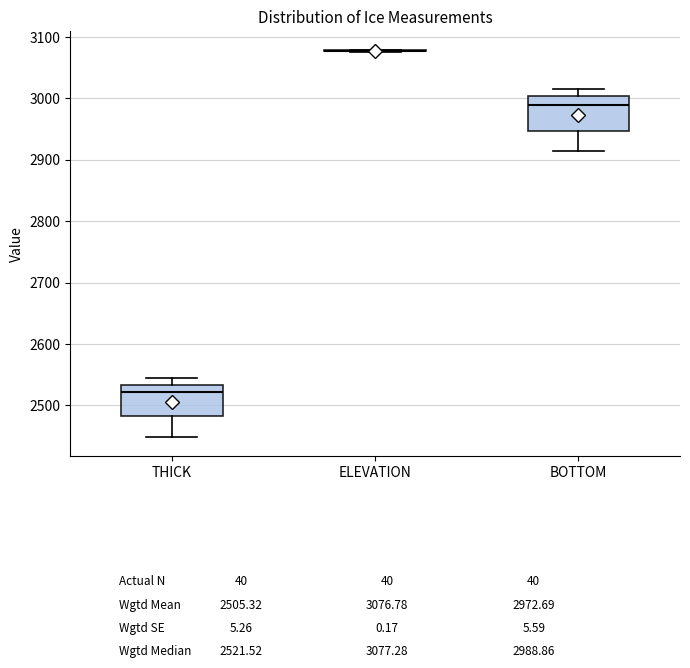

Reading left to right, transcribe this box plot: for each box, give where its median line is, the range the box spans, and where its two whiskers end, as read against the y-axis. The values are not printed on the chart, so give them approximately, as read against the axis.

THICK: median 2520, box 2480 to 2530, whiskers 2450 to 2540
ELEVATION: box collapsed to a line at 3080, whiskers 3070 to 3080
BOTTOM: median 2990, box 2950 to 3000, whiskers 2910 to 3010